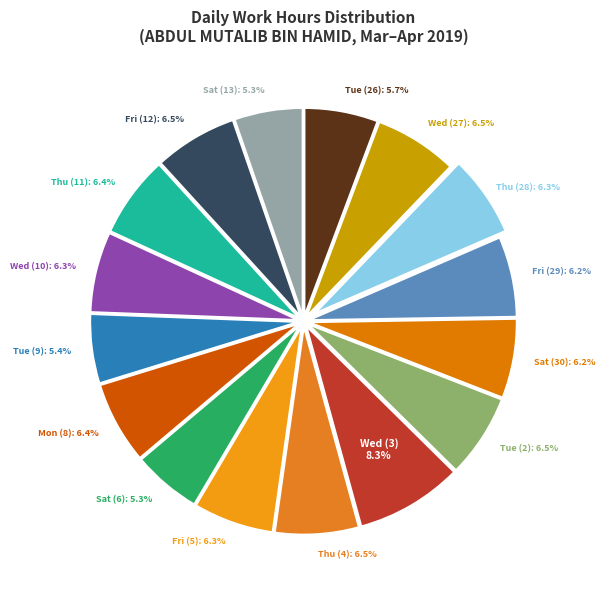

Does Thu (11) account for over 50% of the chart?

No